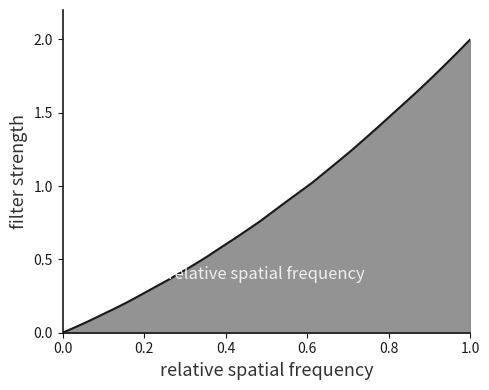

What is the maximum value shown in the chart?

2.0